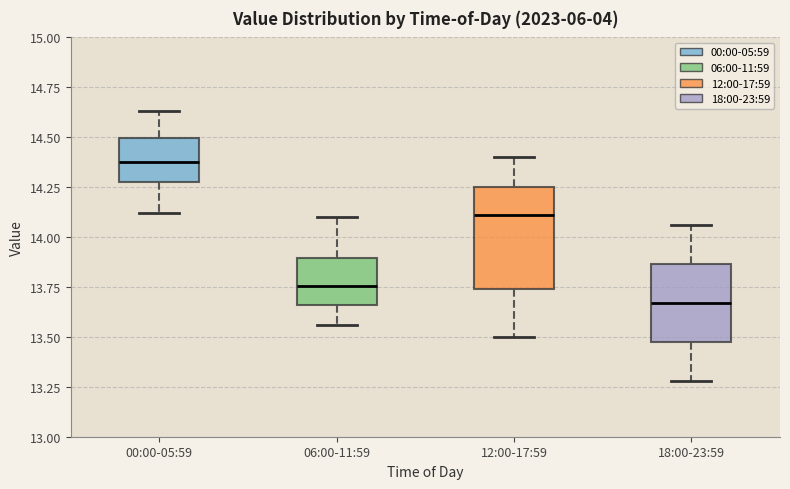

Which box's median line is the lowest?

18:00-23:59